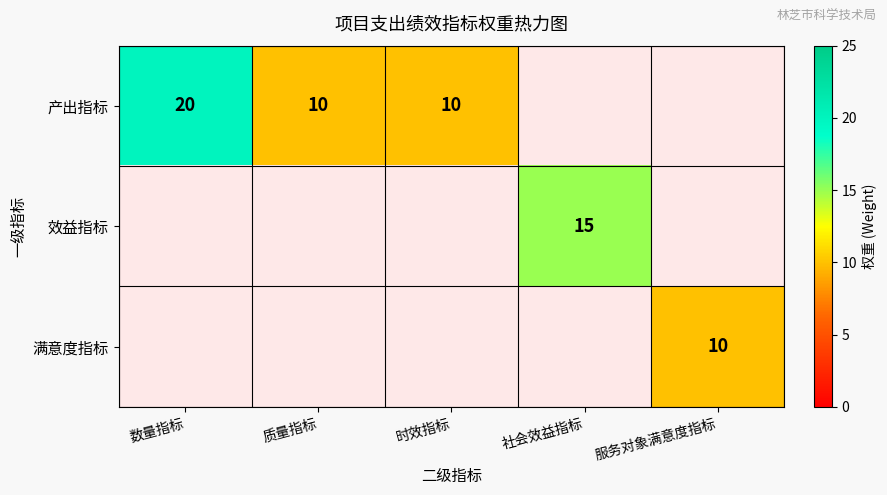

How many categories are shown in the chart?

5